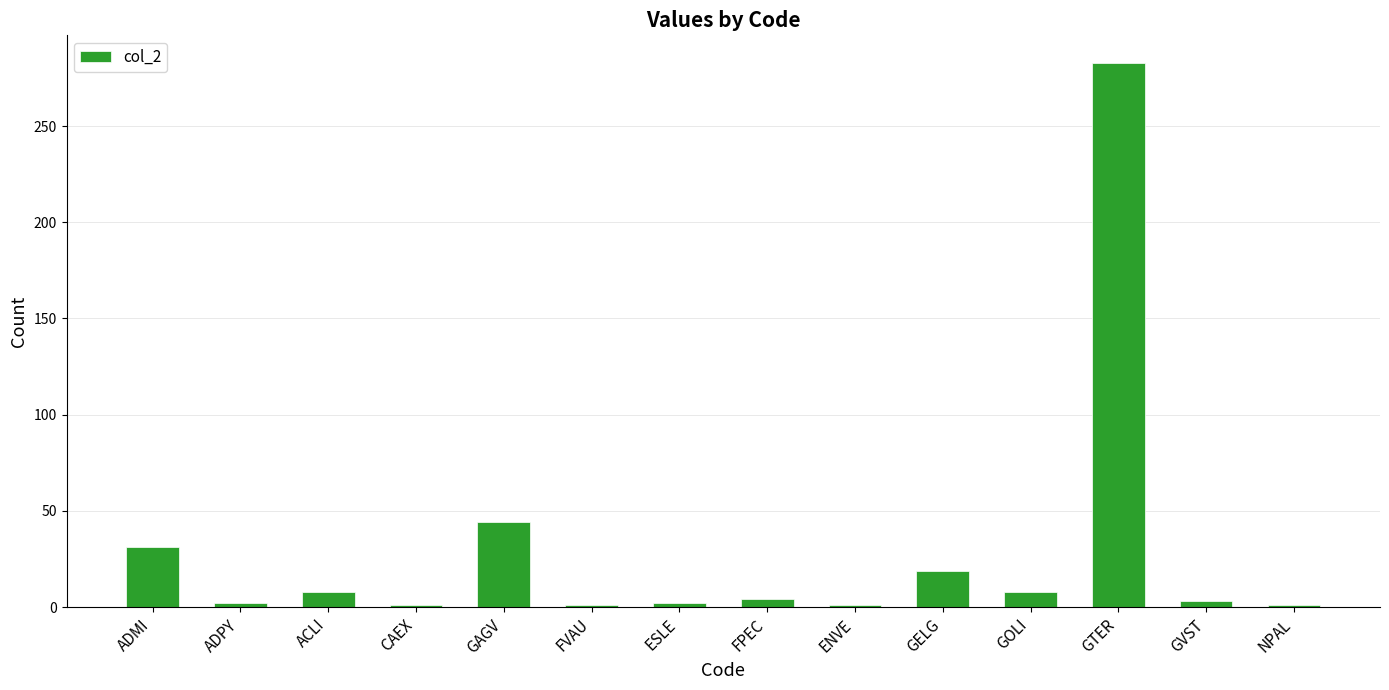

Where does the data first go above 4?

ADMI